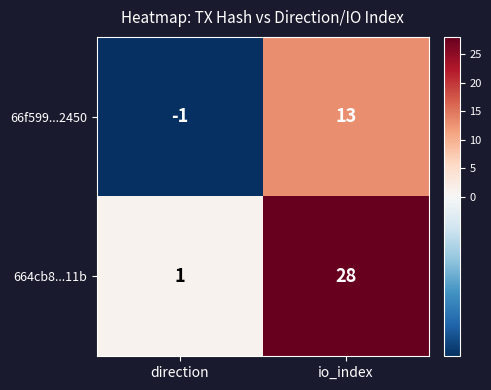

Between direction and io_index, which series saw the biggest shift?

664cb8...11b